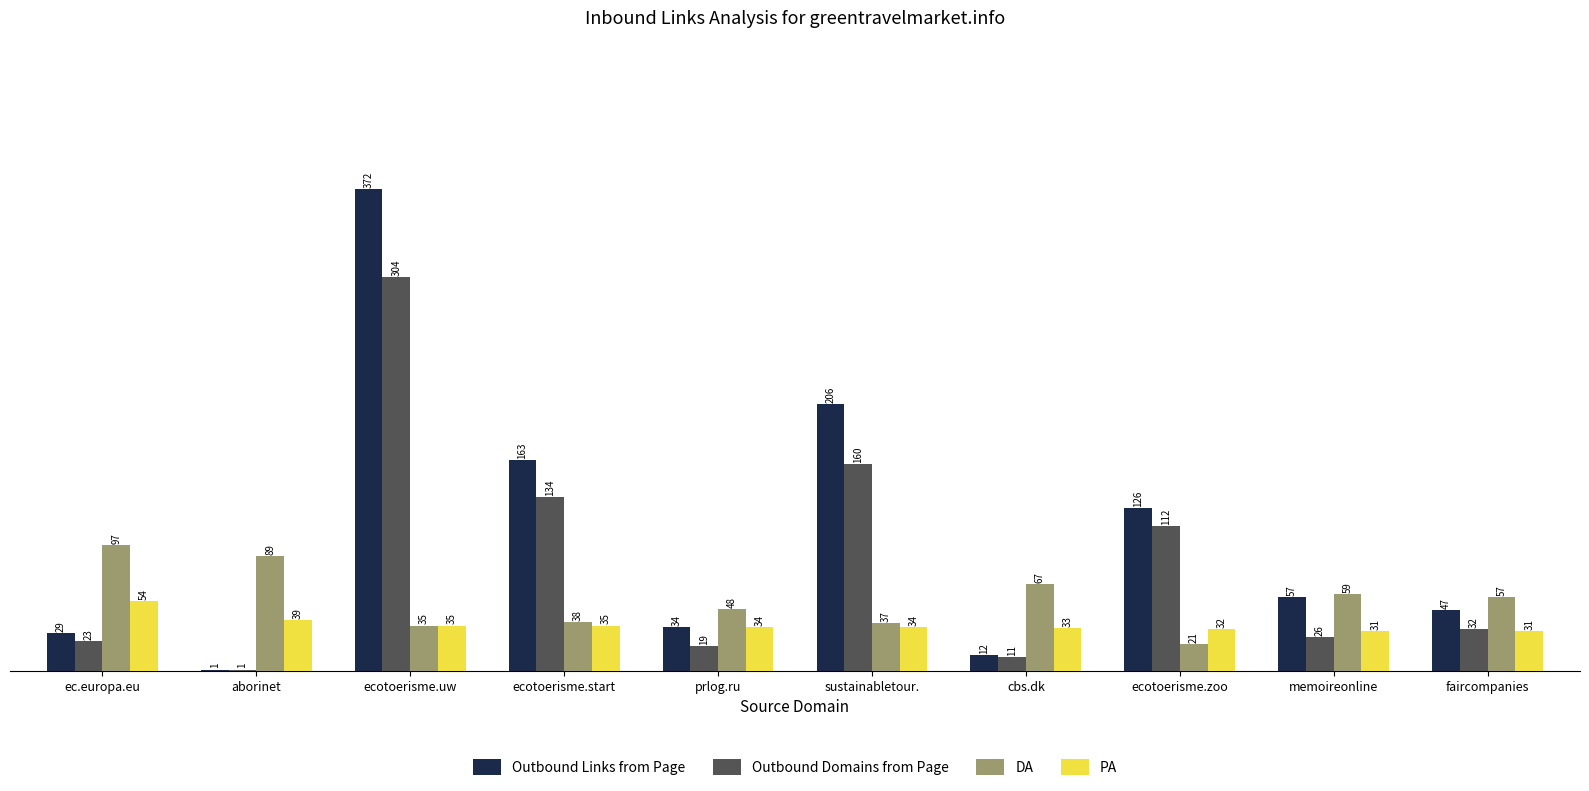

What is the average value of the Outbound Domains from Page series?

82